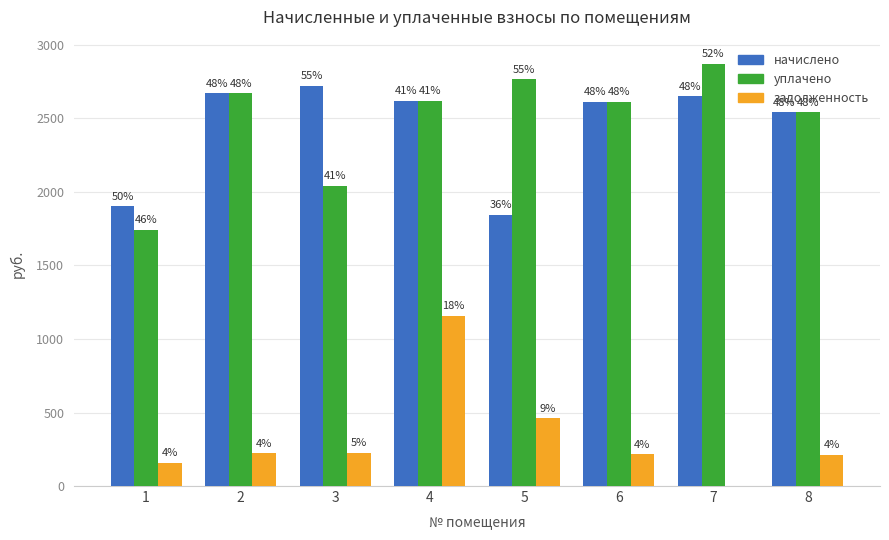

What are all the series names shown in the legend?

начислено, уплачено, задолженность